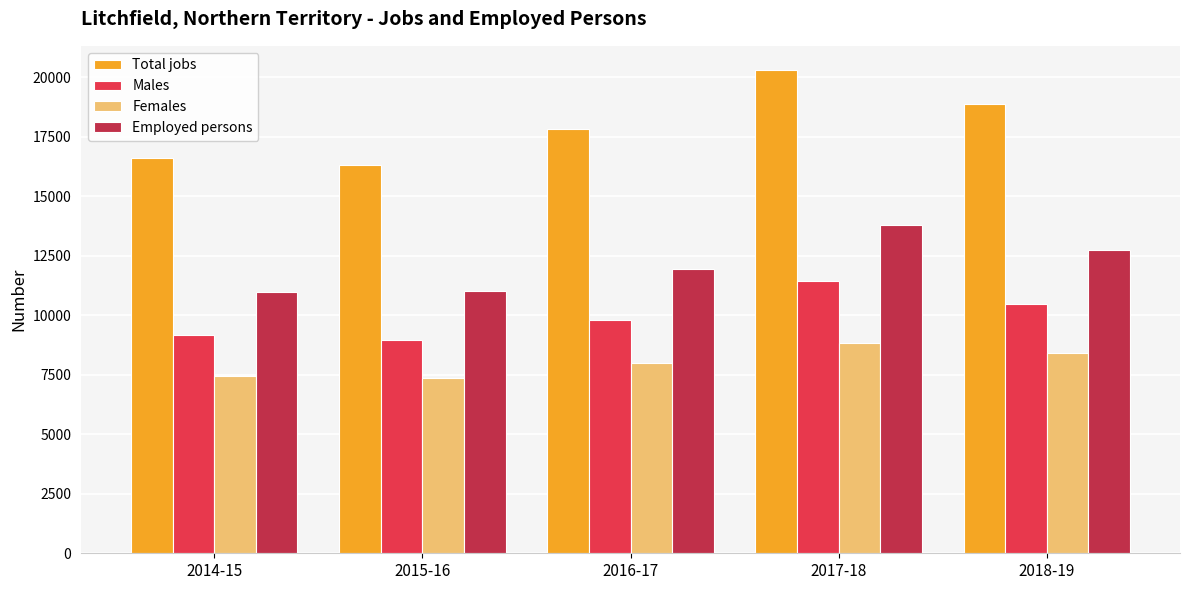

What is the label of the 3rd bar from the left?

2016-17